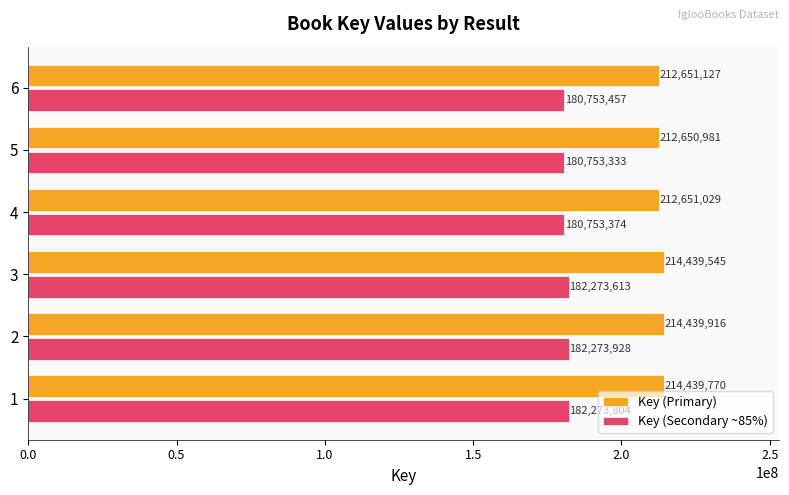

Which series changed the most between 2 and 4?

Key (Primary)